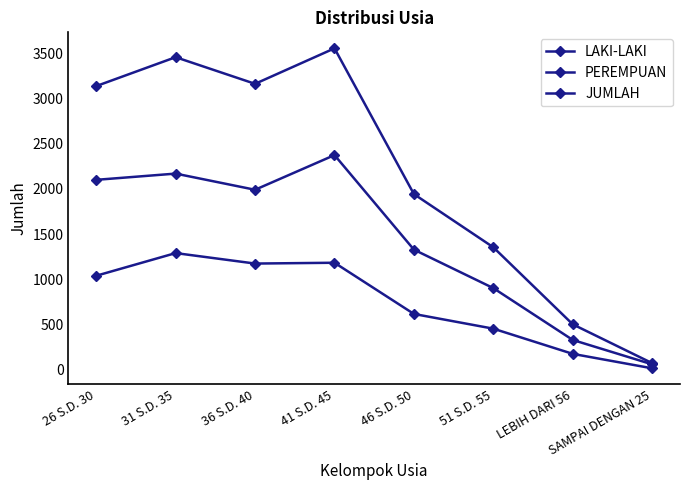

What position from the left is 26 S.D. 30?

1